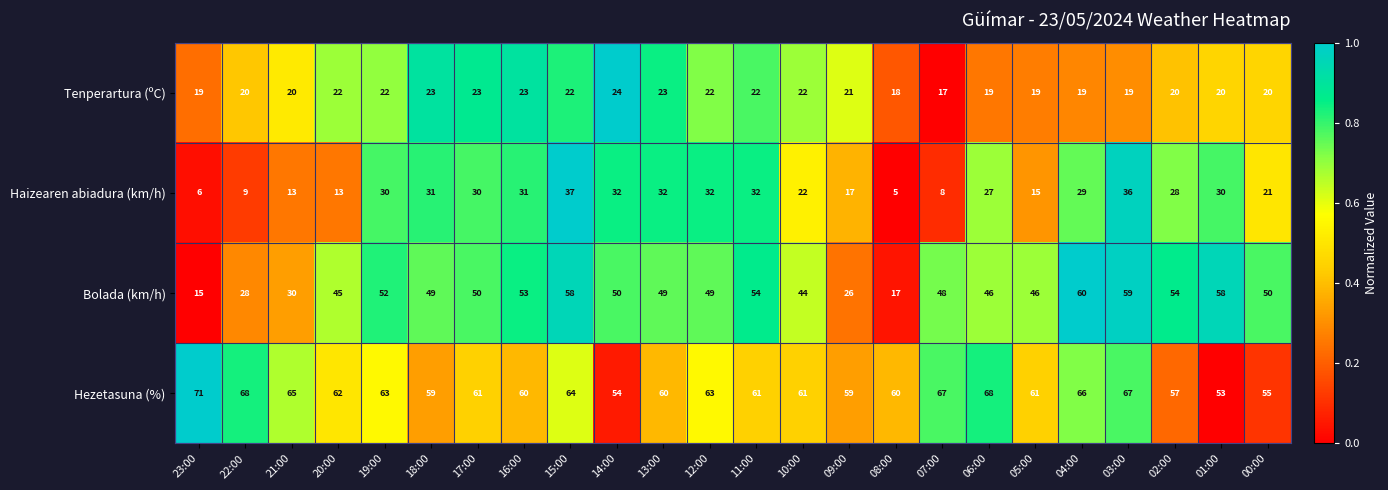

Is the value of Hezetasuna (%) at 09:00 greater than the value of Bolada (km/h) at 17:00?

Yes